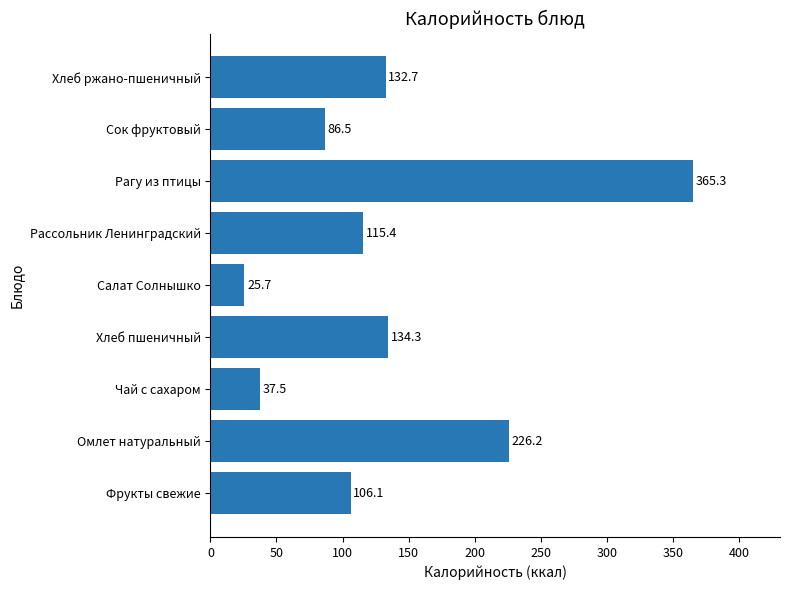

At which category does the chart reach its peak across all series?

Рагу из птицы